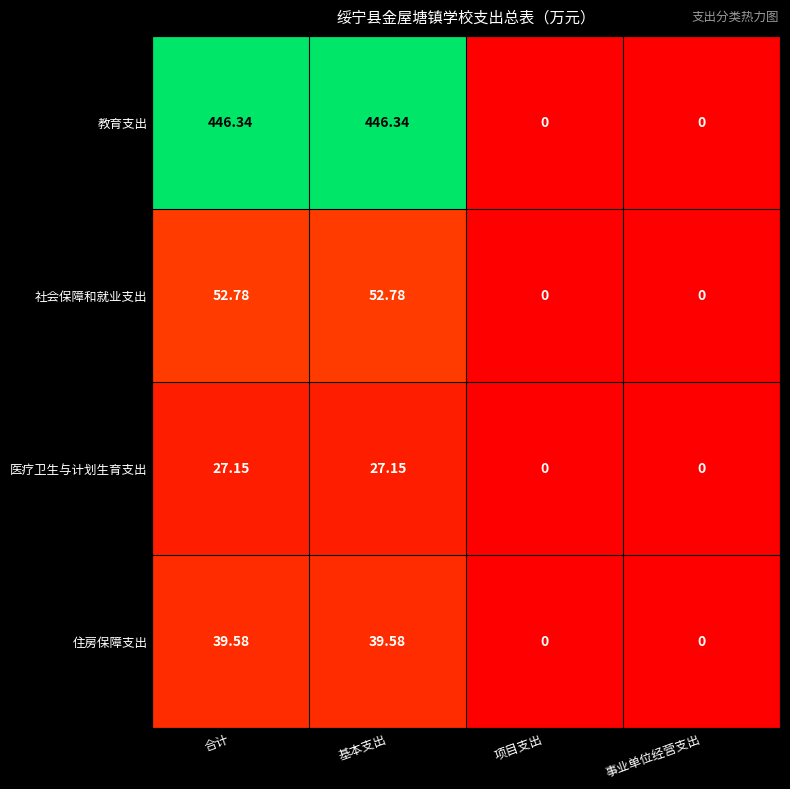

List the series in order of their peak value, lowest first.

医疗卫生与计划生育支出, 住房保障支出, 社会保障和就业支出, 教育支出